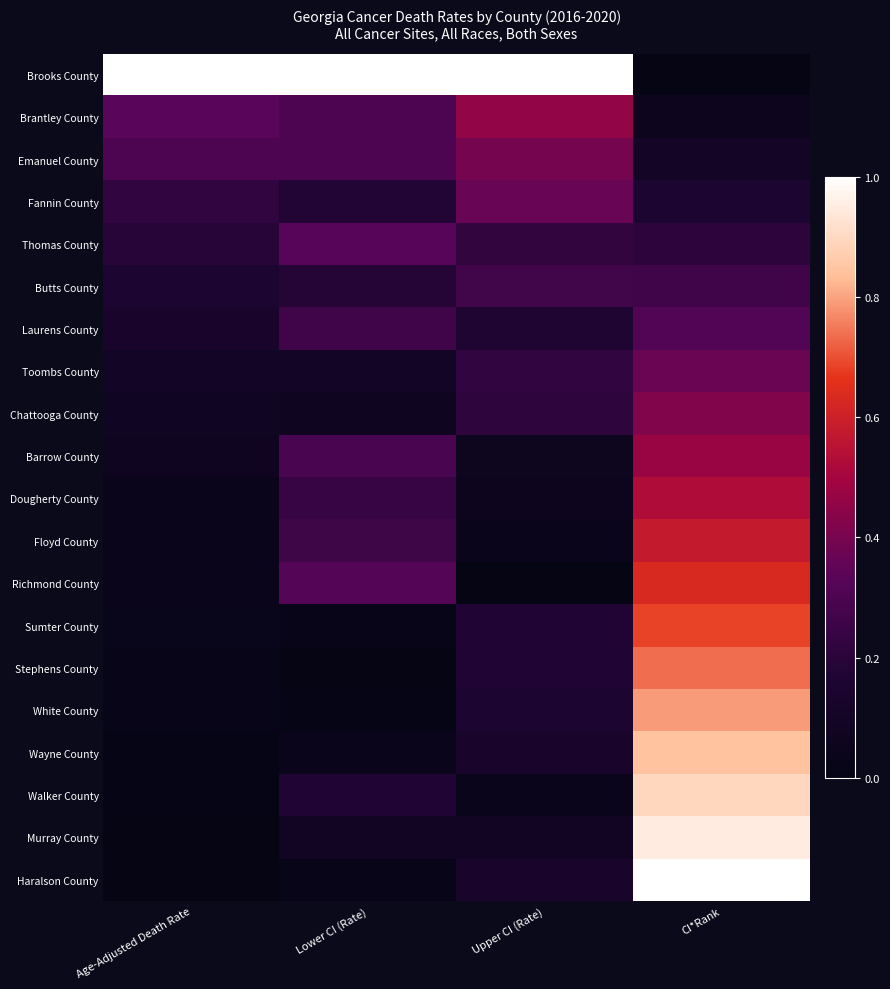

Rank the series by their maximum value, from lowest to highest.

Butts County, Laurens County, Thomas County, Fannin County, Toombs County, Emanuel County, Chattooga County, Brantley County, Barrow County, Dougherty County, Floyd County, Richmond County, Sumter County, Stephens County, White County, Wayne County, Walker County, Murray County, Brooks County, Haralson County